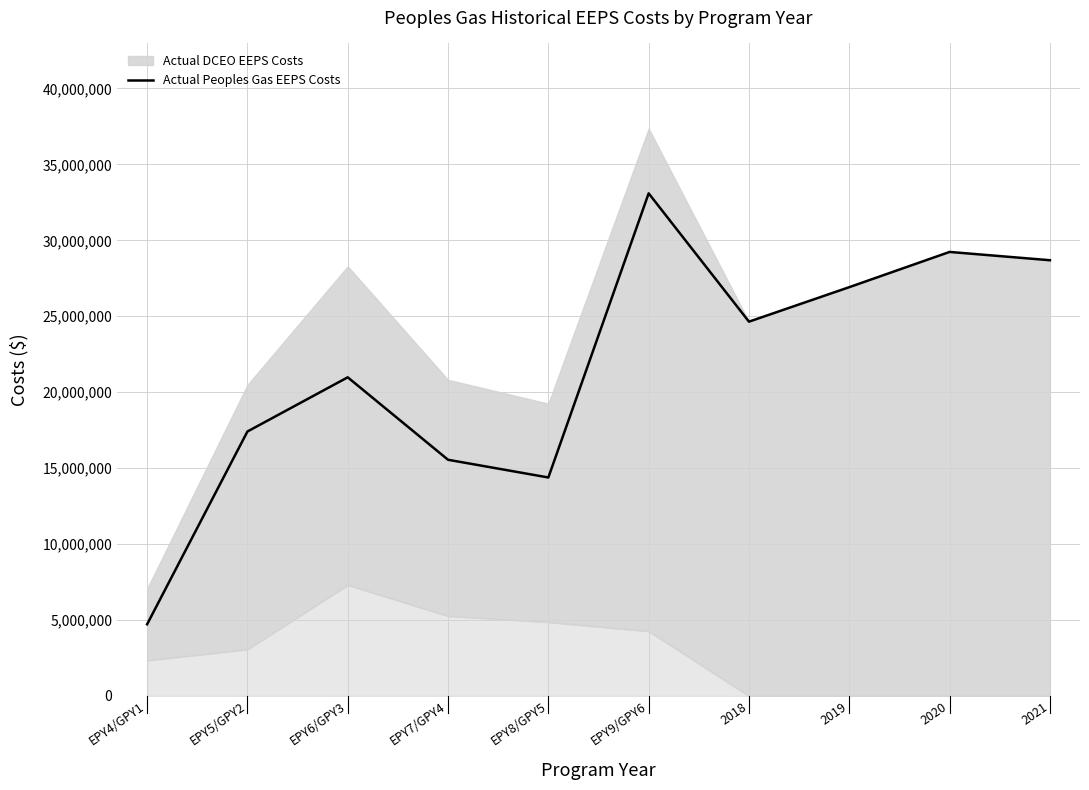

What is the maximum value shown in the chart?

33095405.0